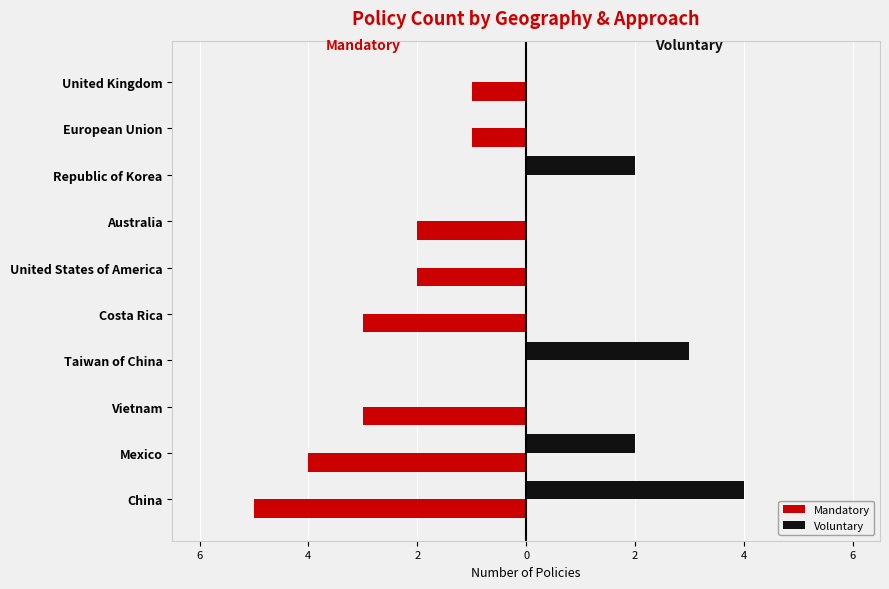

What are all the series names shown in the legend?

Mandatory, Voluntary